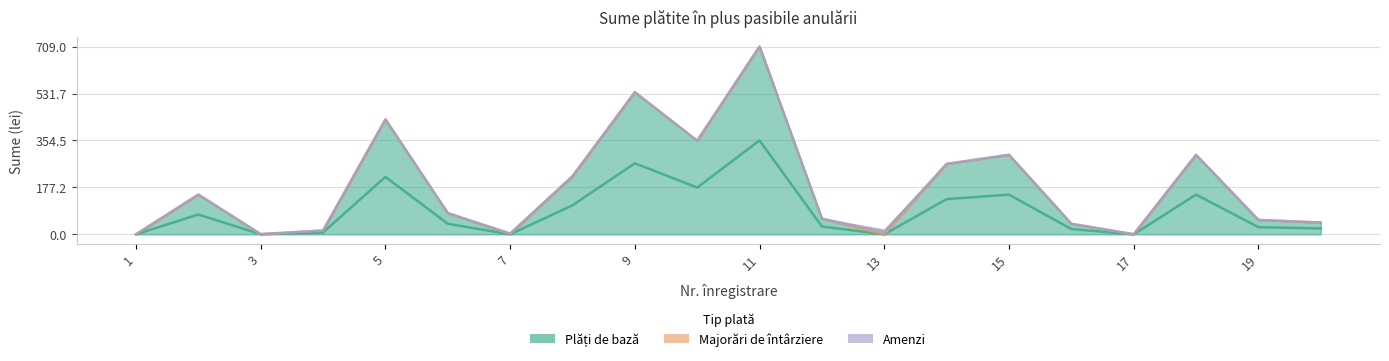

What is the maximum value for Majorări de întârziere?

3.2